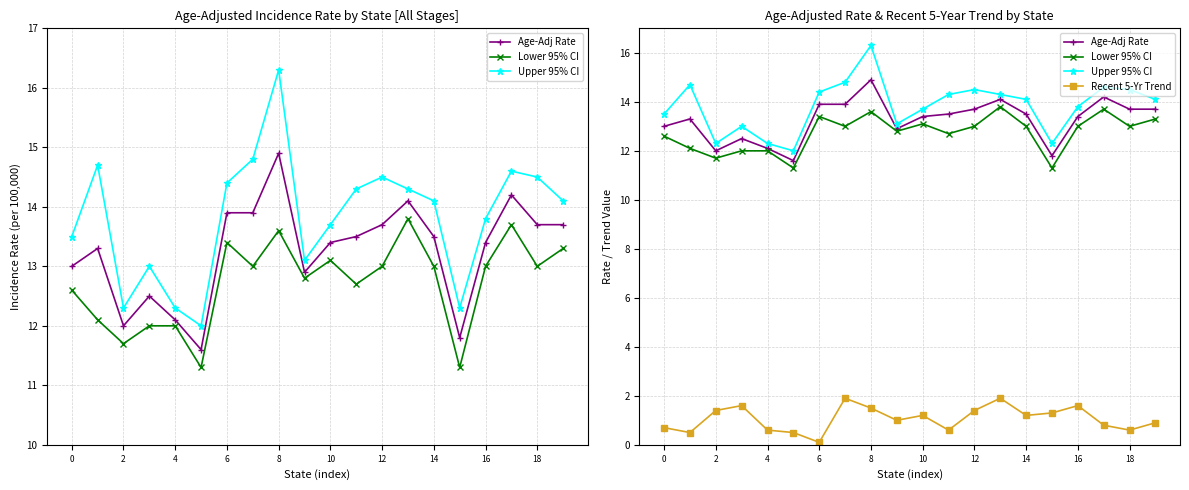

Does the chart have visible grid lines?

Yes